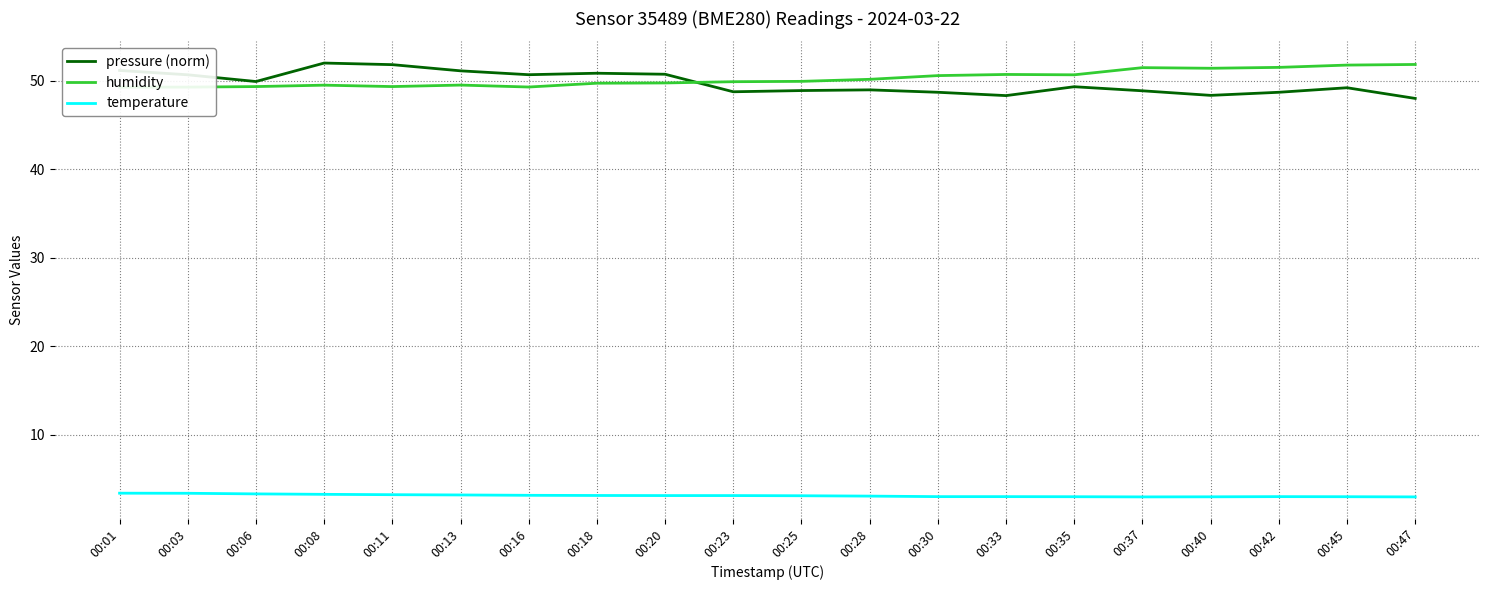

Where is humidity nearest to the value 50?

00:25